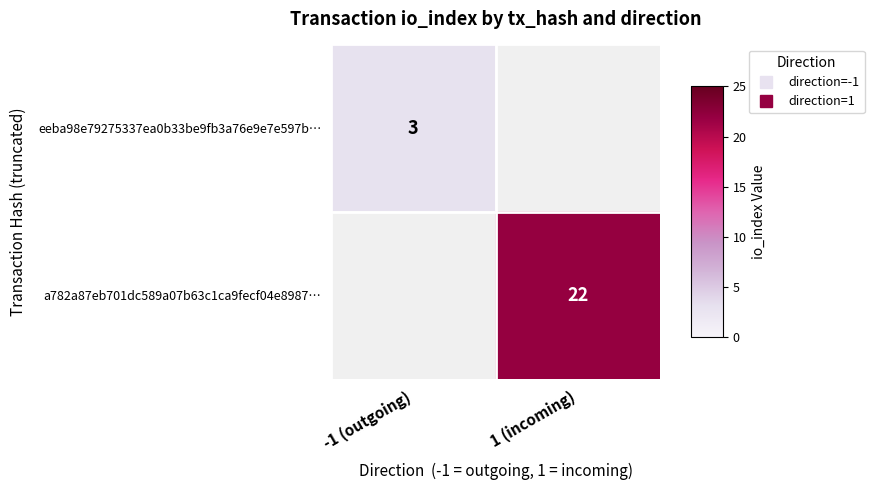

List the series in order of their peak value, lowest first.

eeba98e79275337ea0b33be9fb3a76e9e7e597b…, a782a87eb701dc589a07b63c1ca9fecf04e8987…